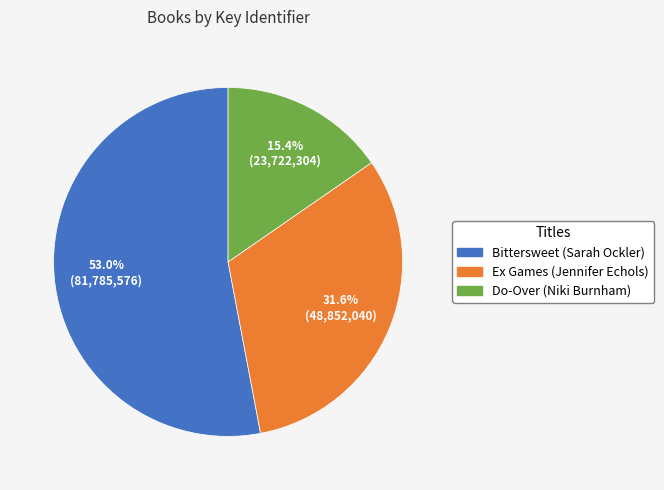

What percentage is the Do-Over (Niki Burnham) slice, to the nearest percent?

15%